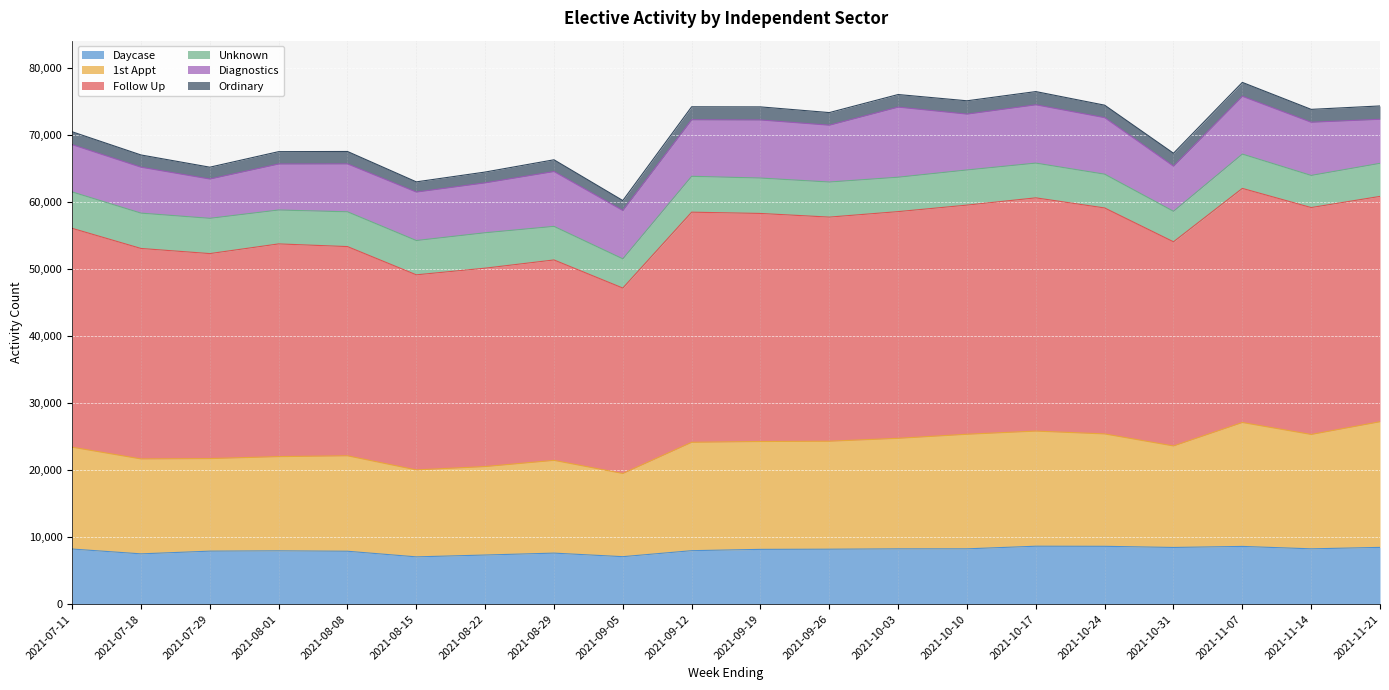

What is the minimum value for Daycase?

7045